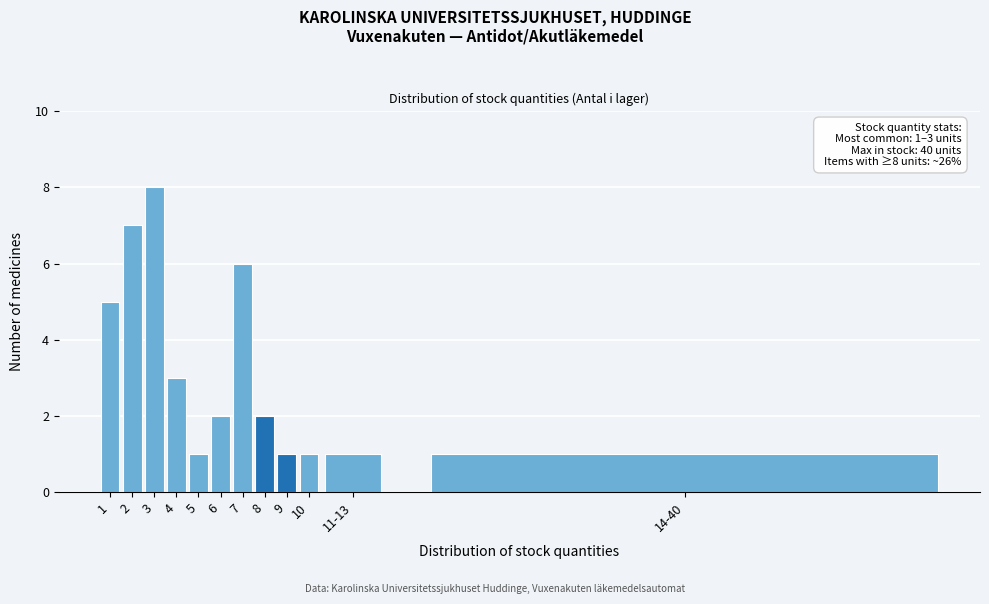

Reading left to right, what are all the values shown in this chart?

1=5	2=7	3=8	4=3	5=1	6=2	7=6	8=2	9=1	10=1	11-13=1	14-40=1